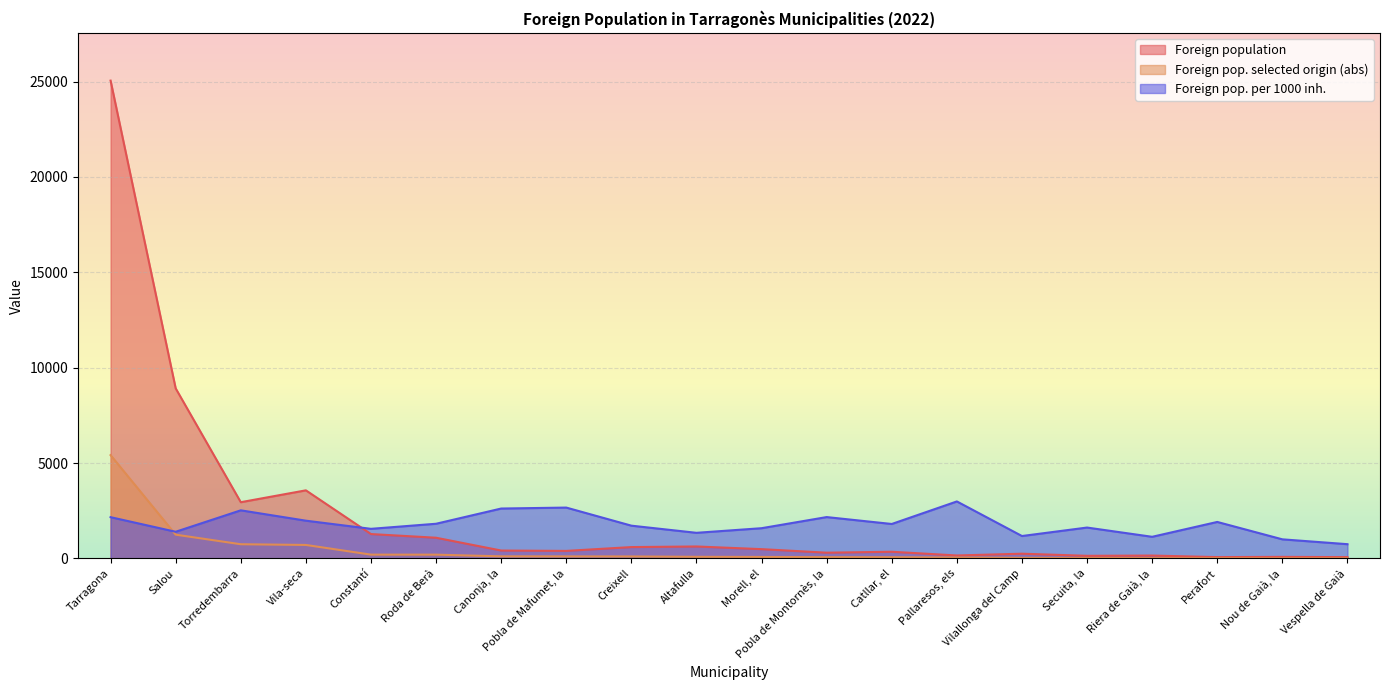

Which category has the highest value across all series?

Tarragona